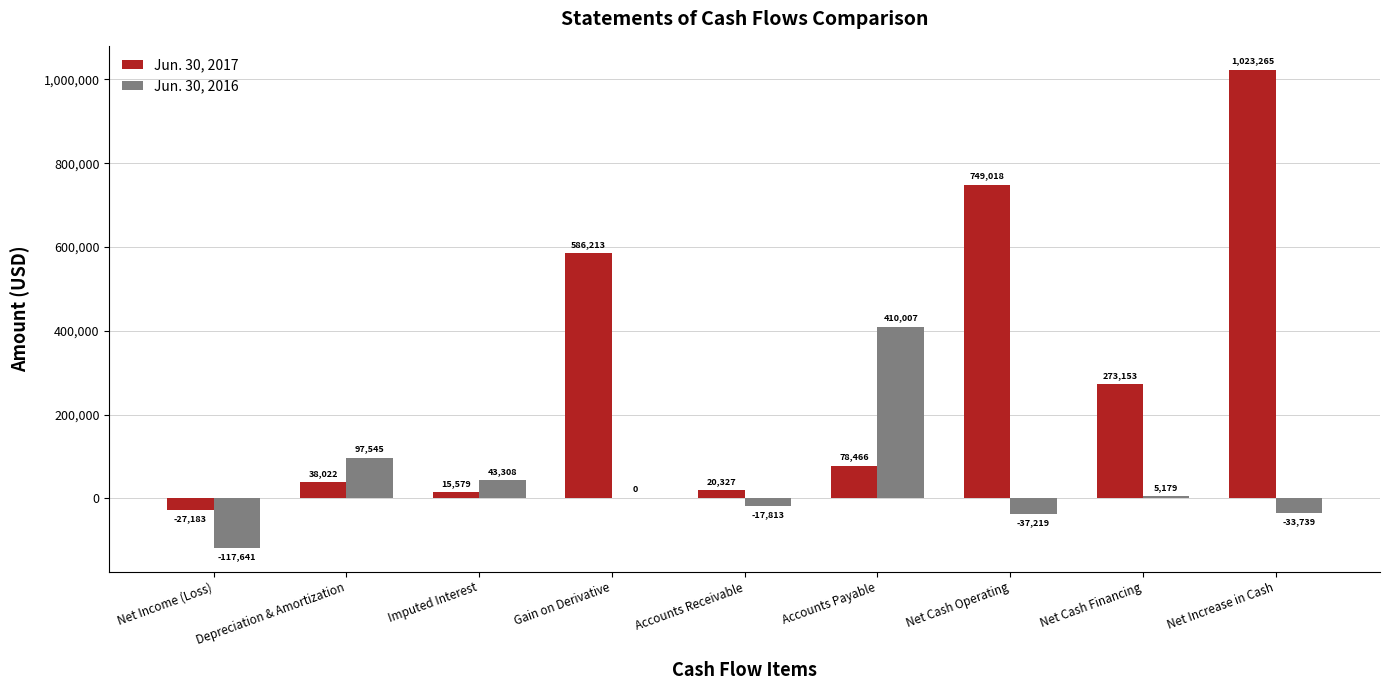

Where is Jun. 30, 2016 nearest to the value 146183?

Depreciation & Amortization